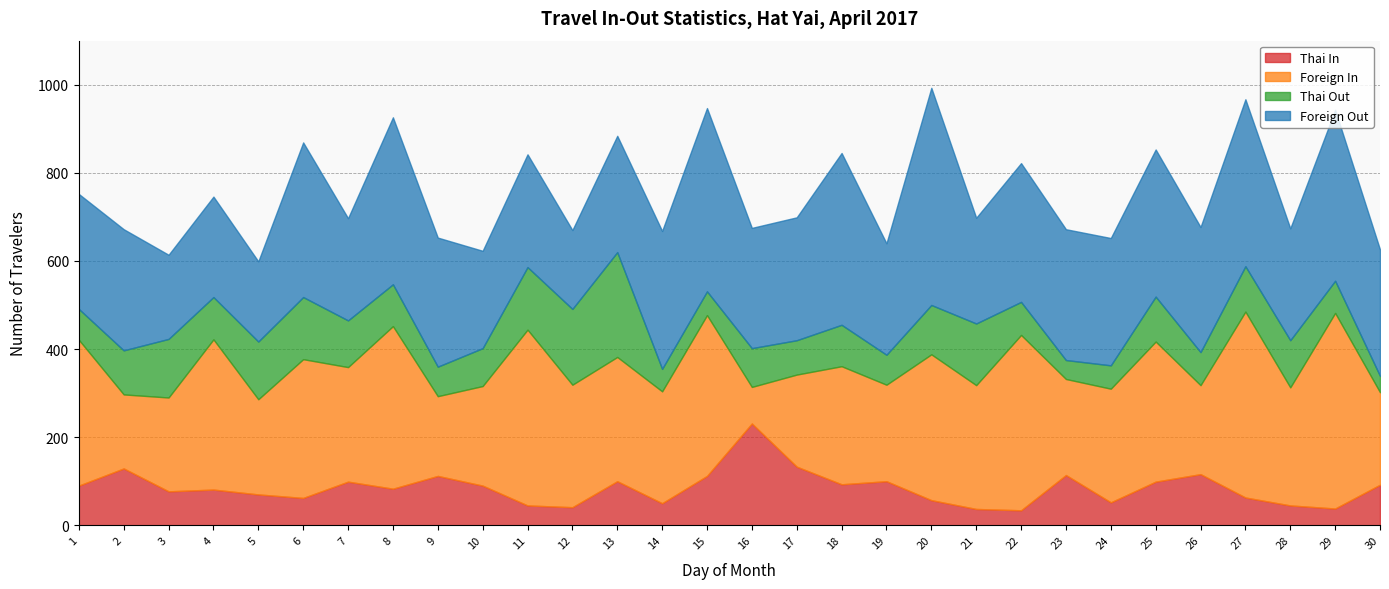

Where is the first local minimum for Foreign In?

2